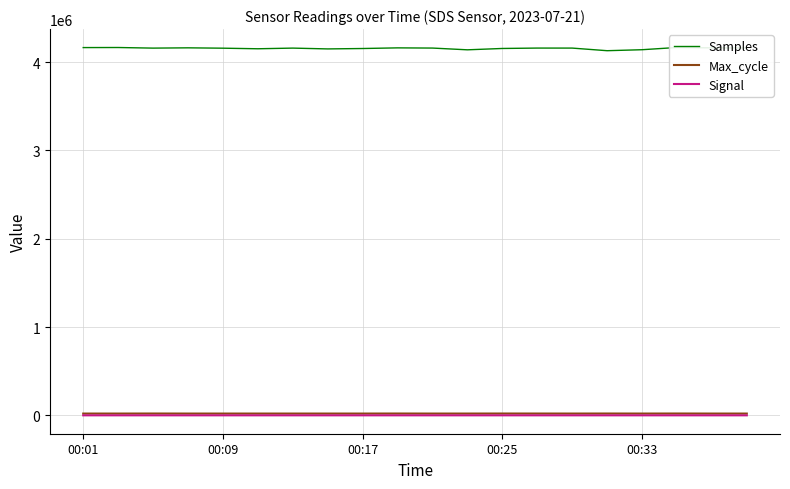

True or false: Max_cycle and Samples intersect in this chart.

False